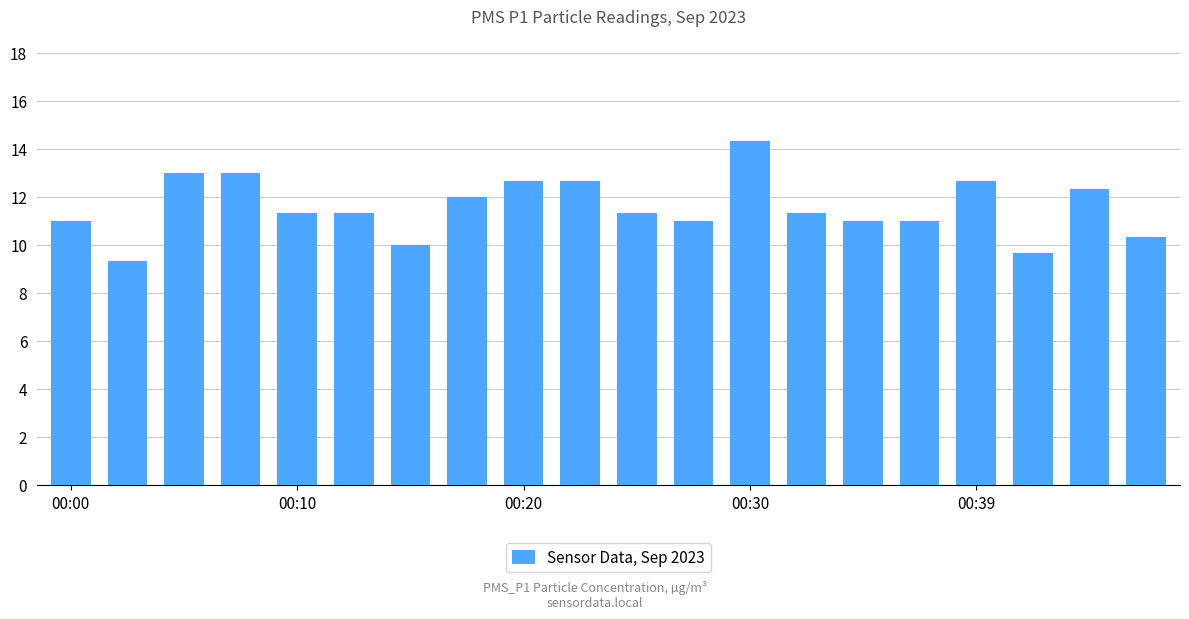

What is the value of the 5th bar from the left?

11.3